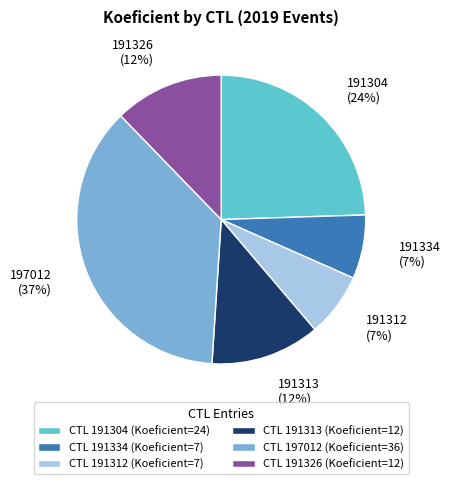

Does 191313 account for over 50% of the chart?

No